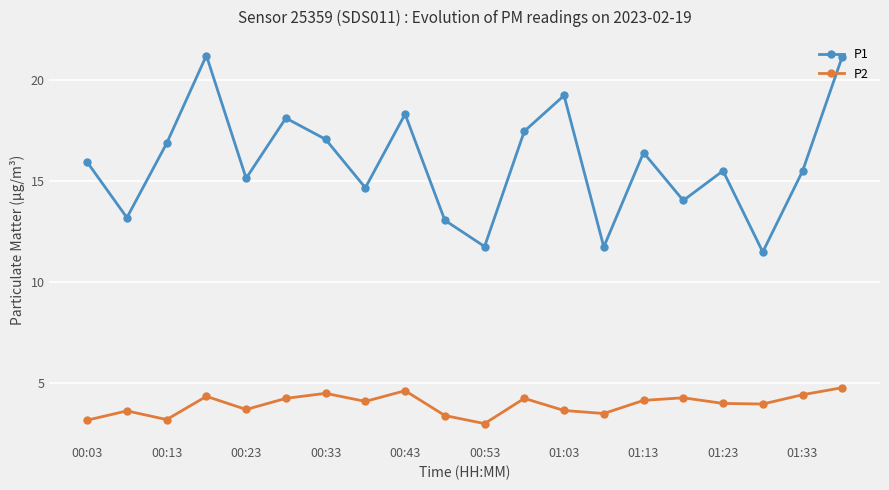

What is the greatest value displayed?

21.2